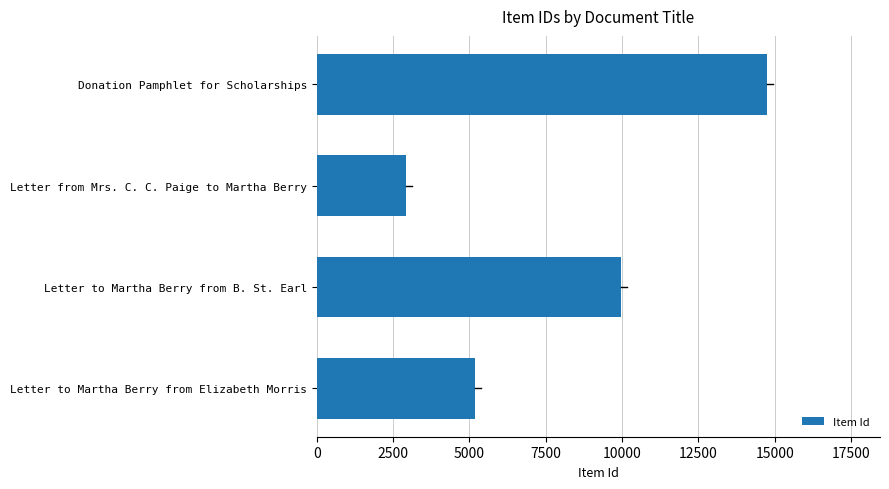

Is it true that the value at Letter to Martha Berry from B. St. Earl is 9964?

True